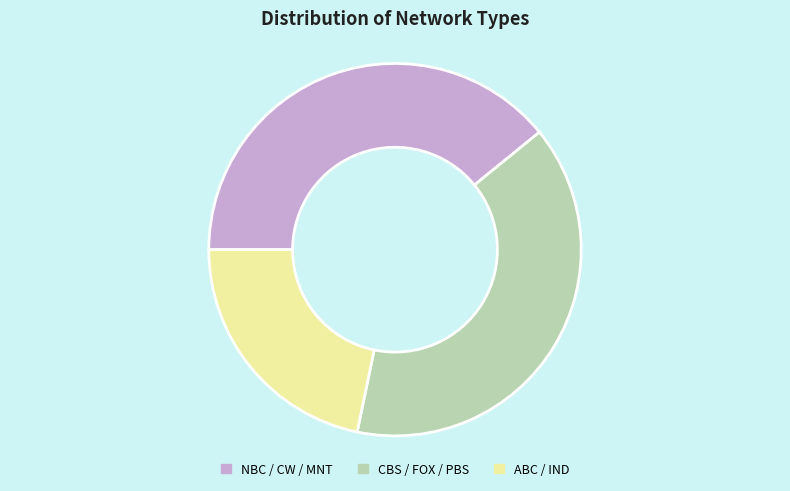

Combined, do ABC / IND and CBS / FOX / PBS account for over 50%?

Yes